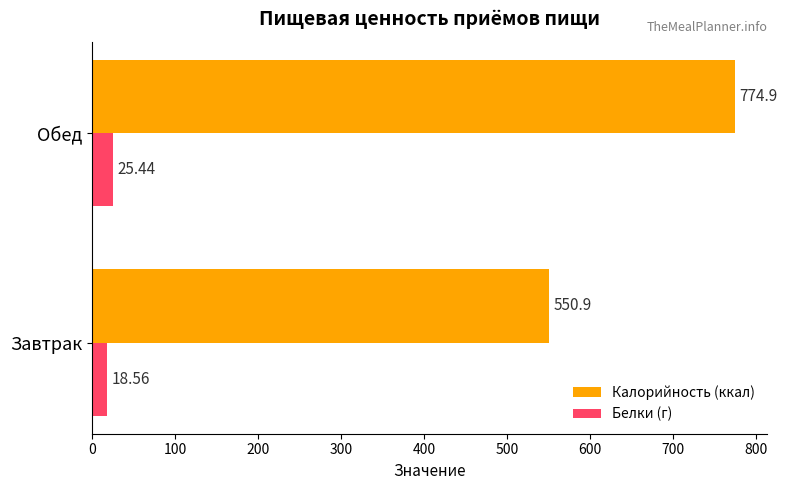

Which series has the largest total across all categories?

Калорийность (ккал)